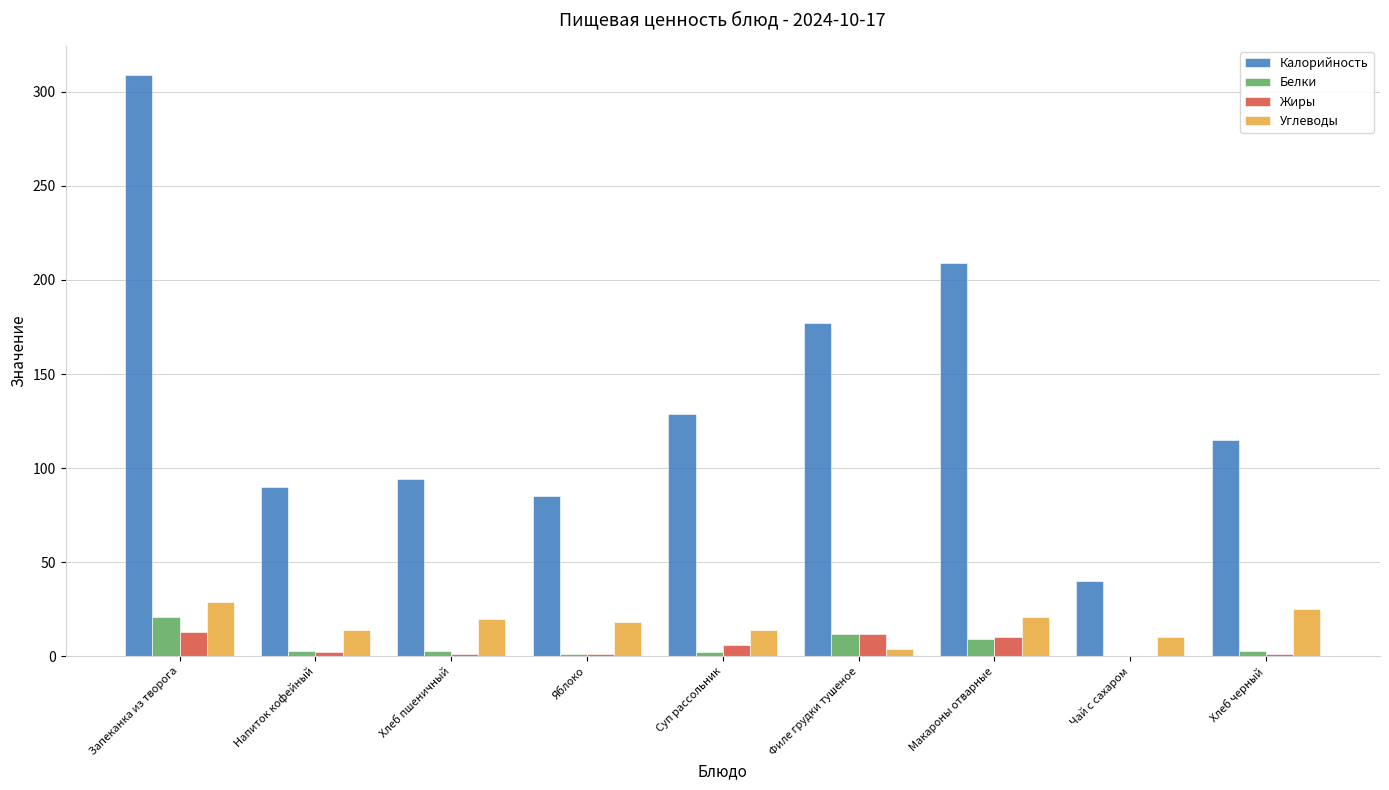

Are the bars horizontal?

No